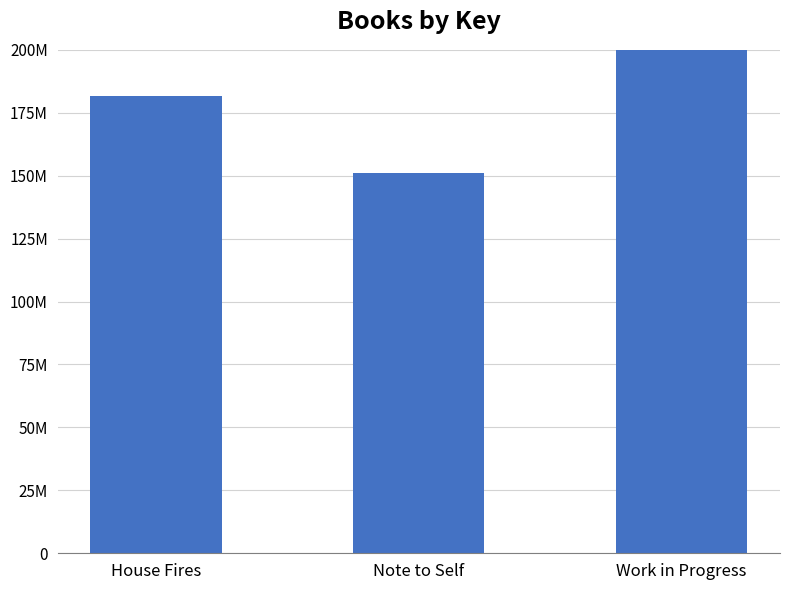

The chart shows a value of 181677565 at House Fires. True or false?

True